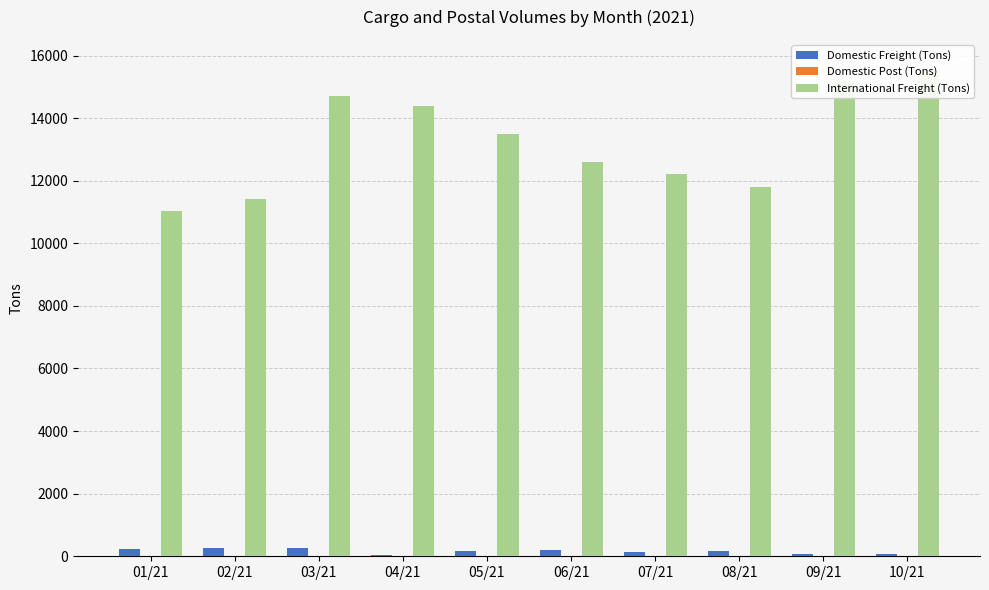

At how many categories does at least one series exceed 5982?

10